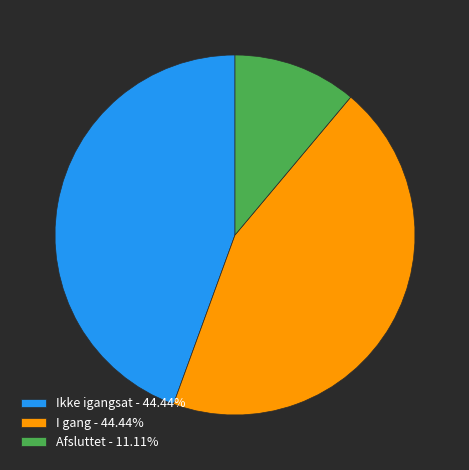

Combined, do Ikke igangsat - 44.44% and I gang - 44.44% account for over 50%?

Yes